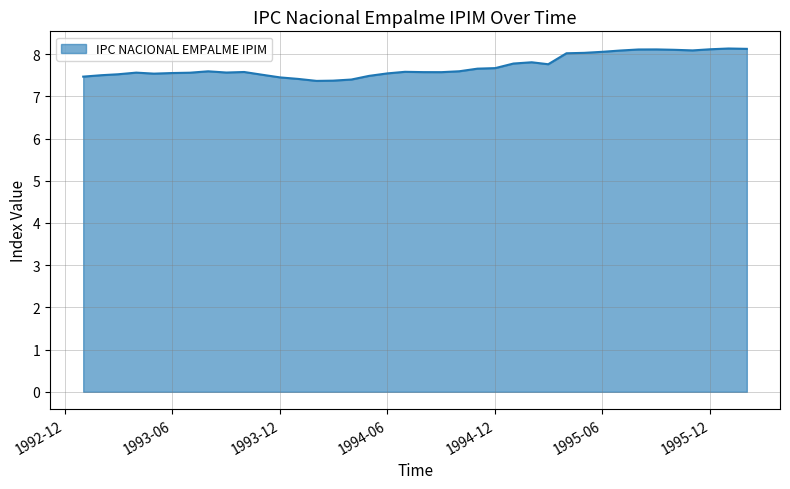

What is the difference between the maximum and minimum values?

0.8